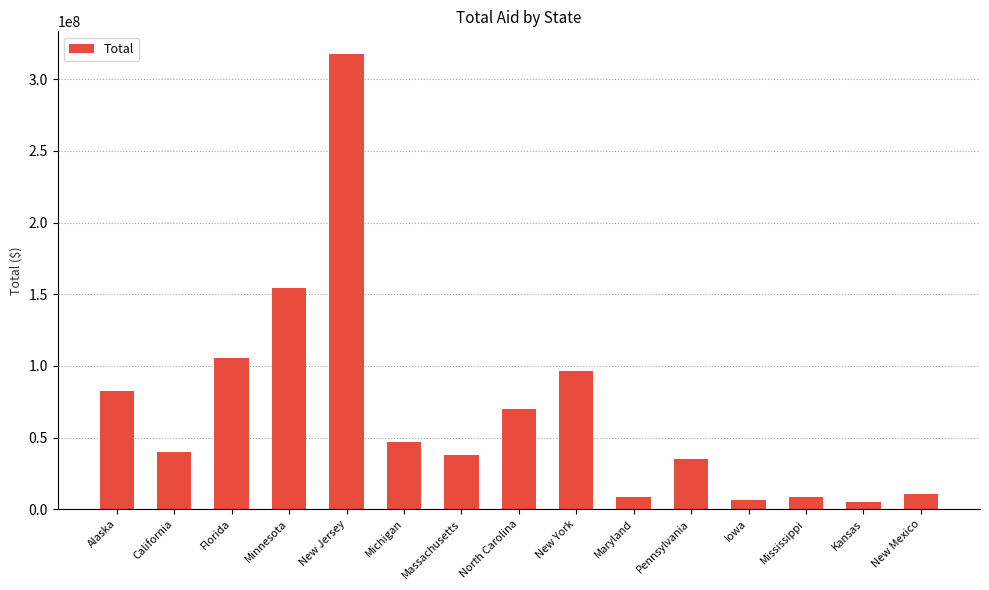

What position from the left is Florida?

3